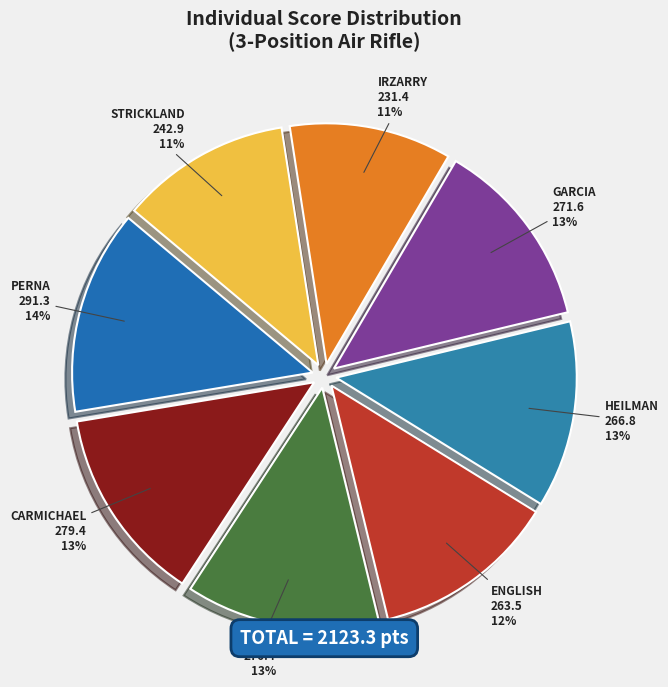

Does any single category account for the majority?

No